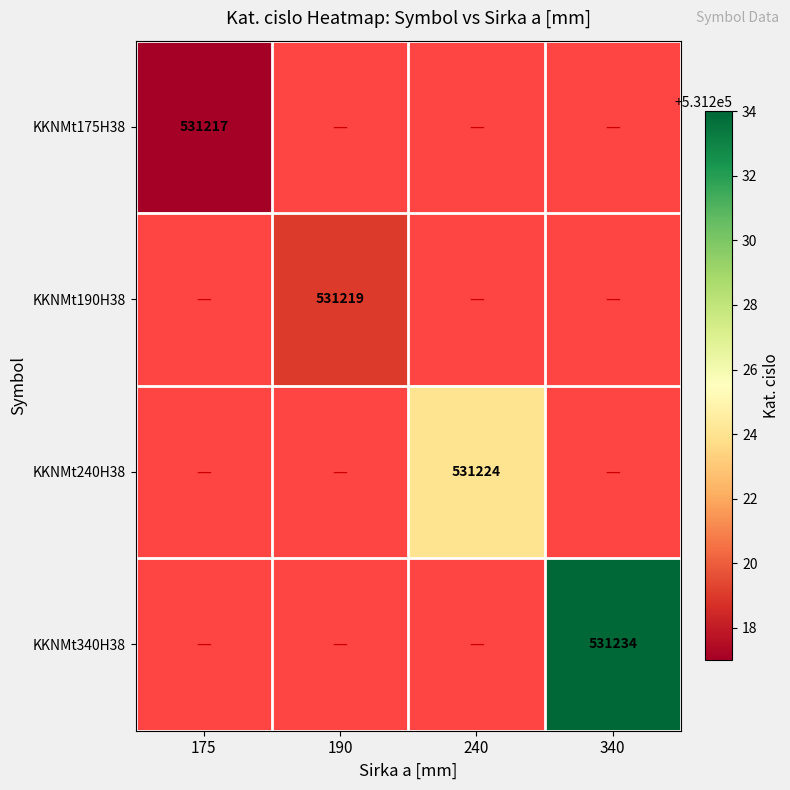

Is it true that KKNMt240H38 equals 903426 at 240?

False